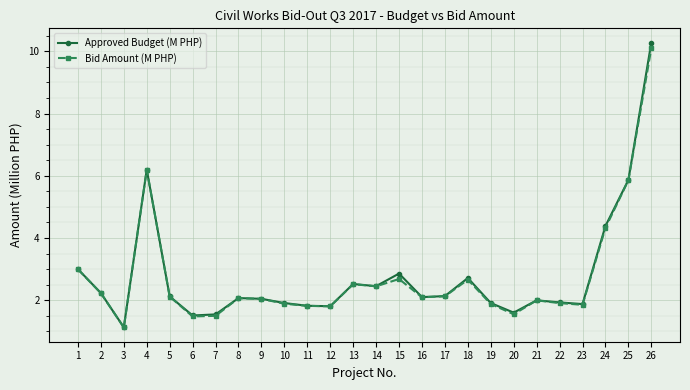

What is the total value across all series at 2?

4.5